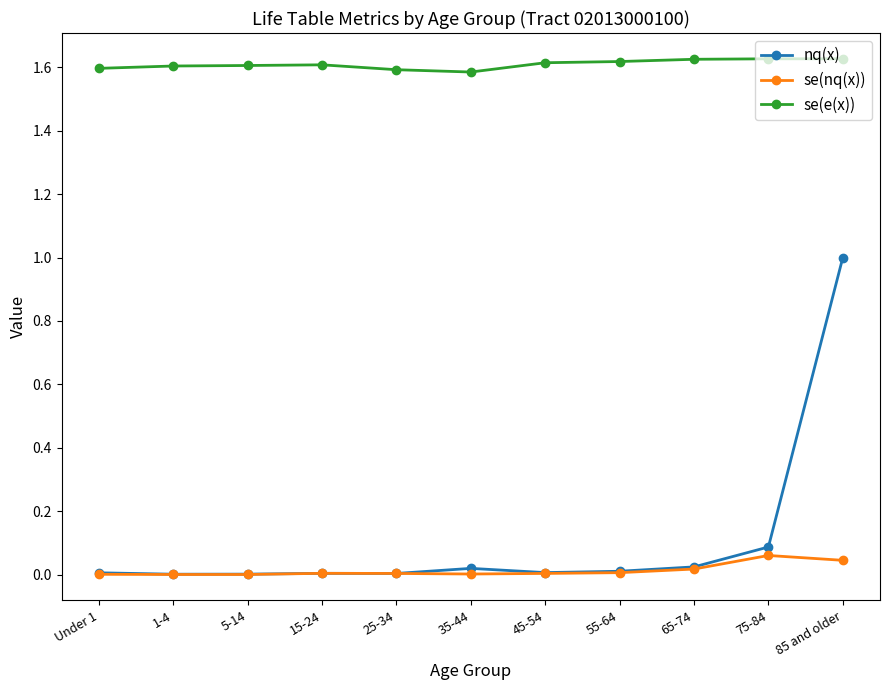

At which category is the sum across all series the highest?

85 and older